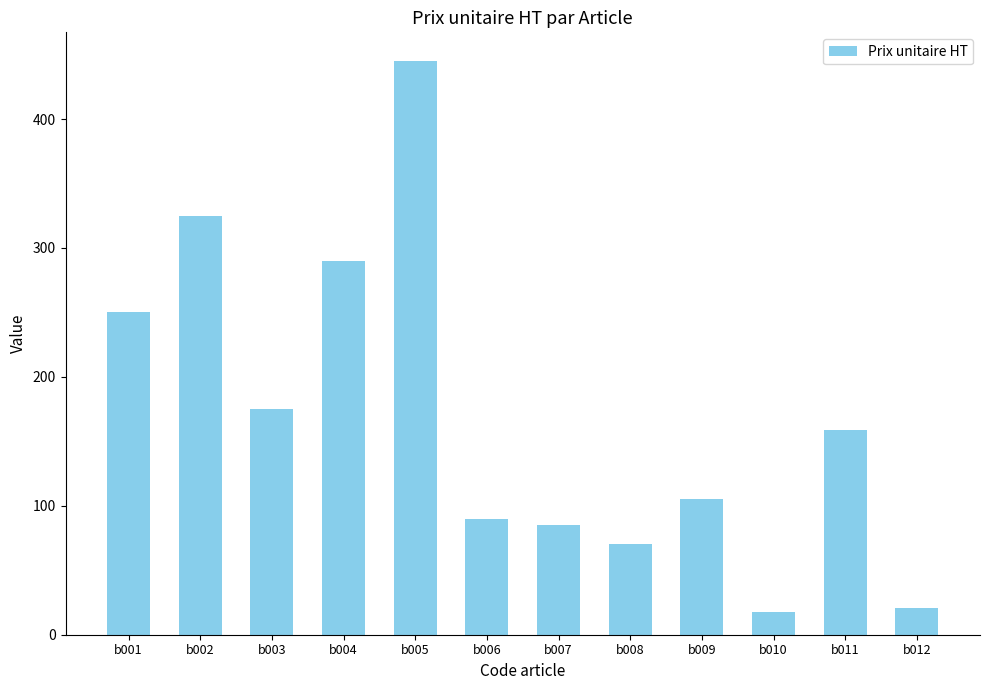

What is the sum of the values at b003 and b012?

196